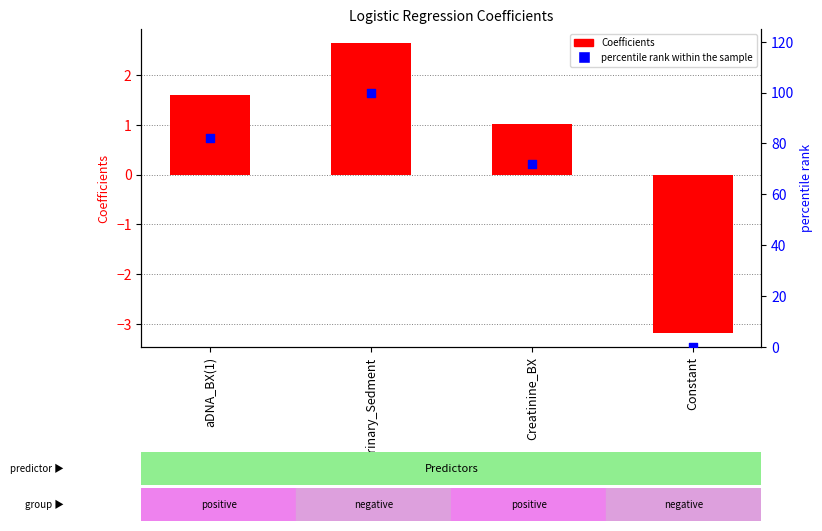

What is the total value across all series at Creatinine_BX?

73.1